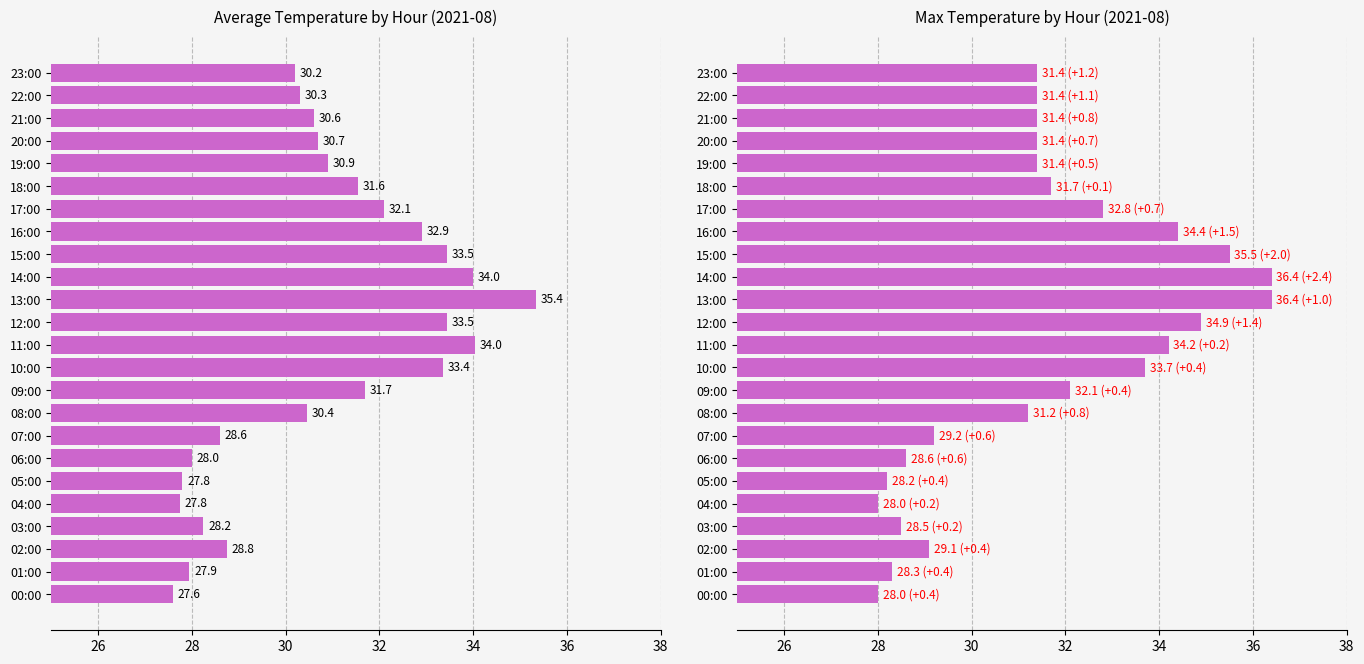

Rank the series by their average value, from lowest to highest.

Avg Temp, Max Temp